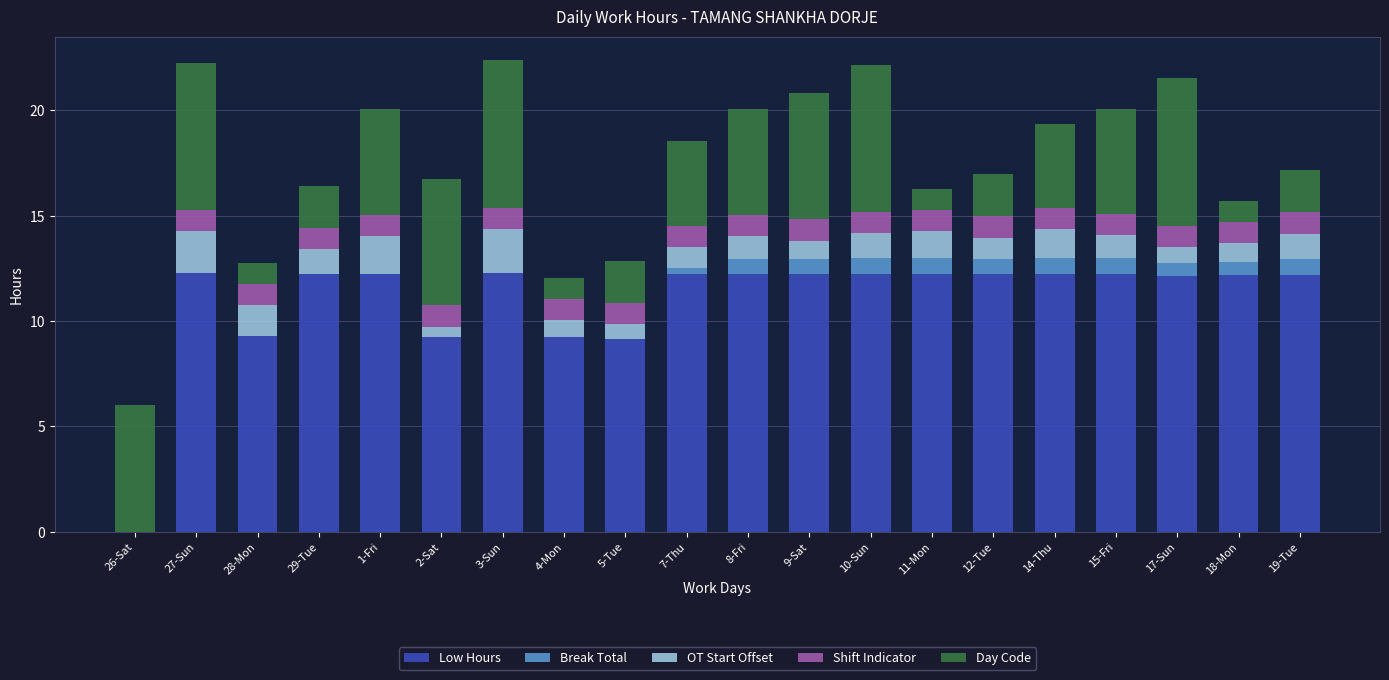

The Low Hours series shows 9.2 at 2-Sat. True or false?

True